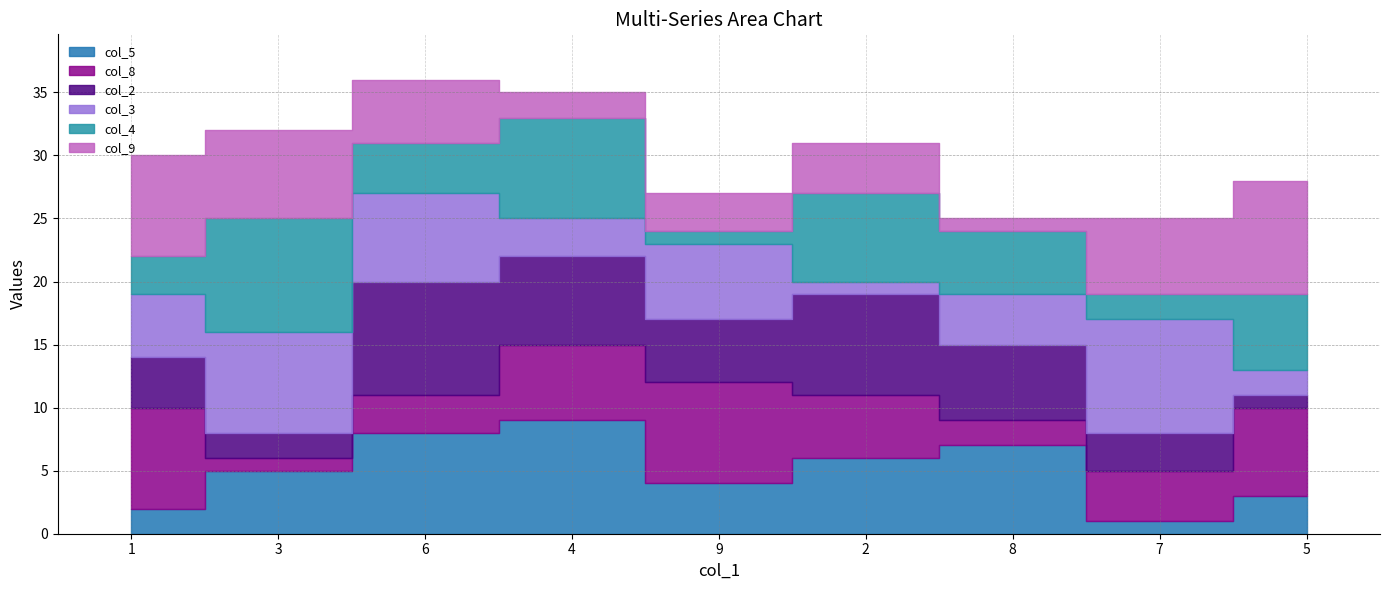

At which category does col_8 reach its first local valley?

3